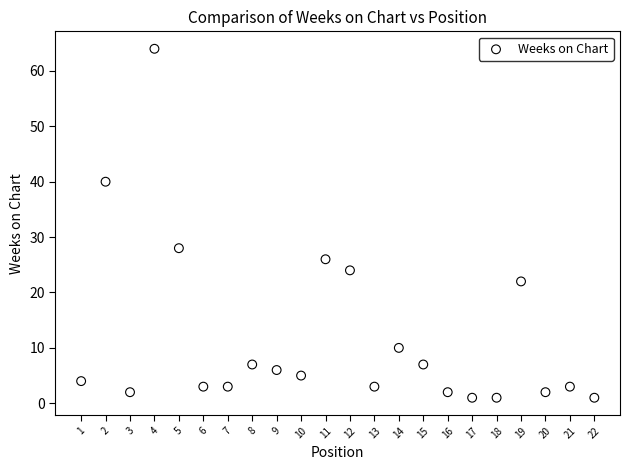

What is the range of Y values (max minus min)?

63